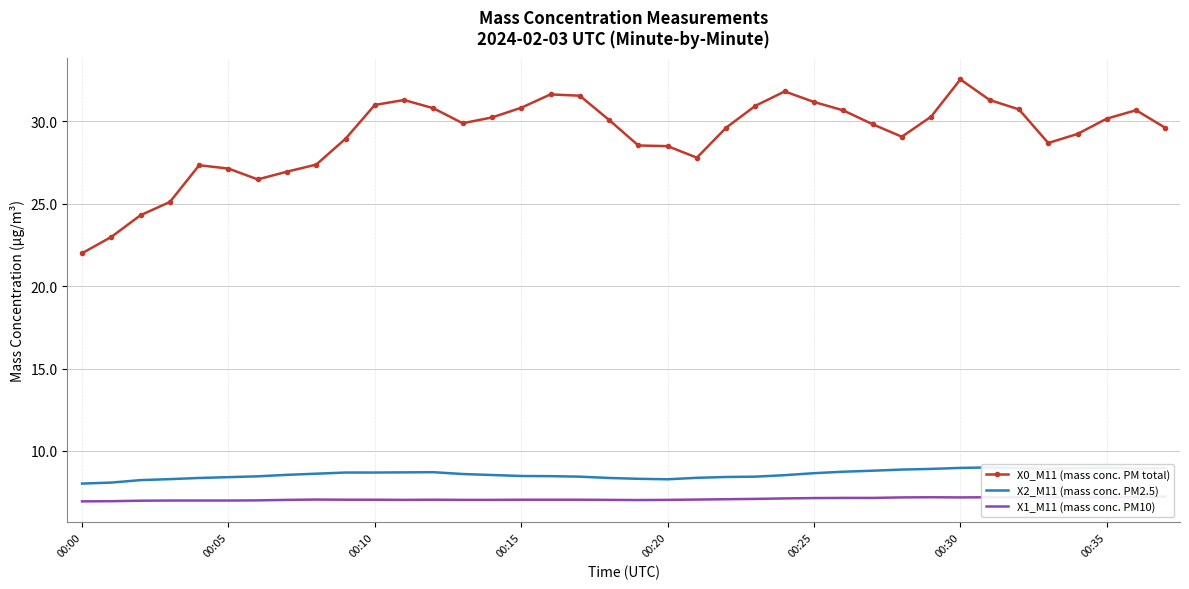

Which category has the lowest value in the X0_M11 (mass conc. PM total) series?

00:00